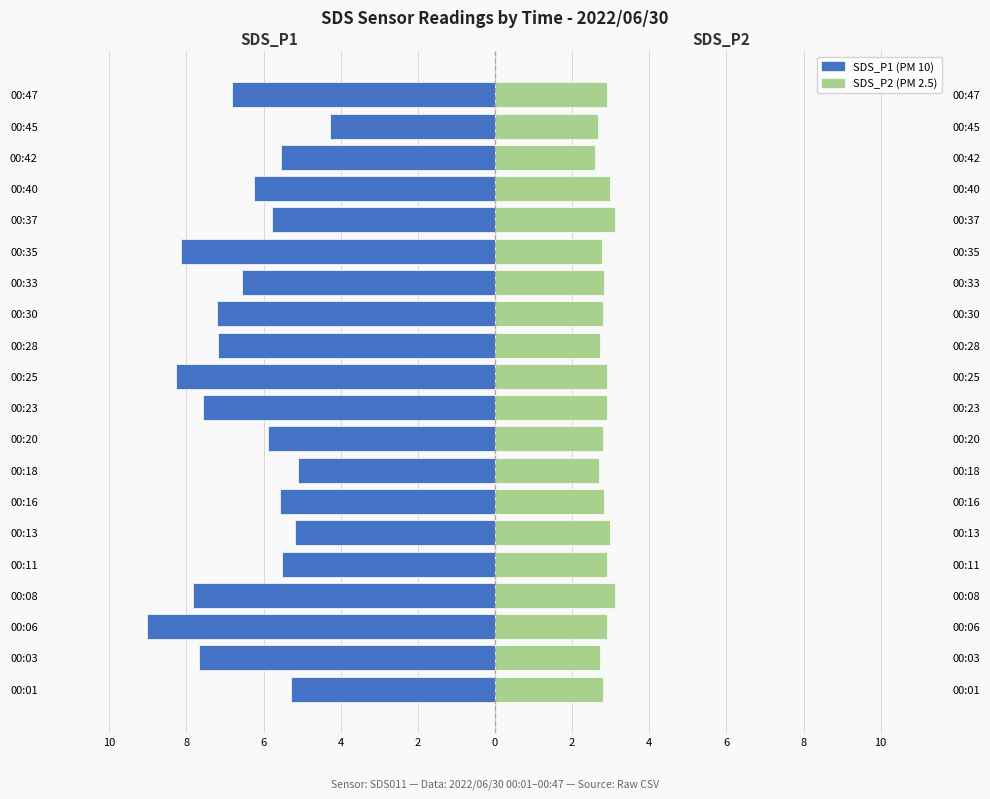

How many groups of bars are there?

20